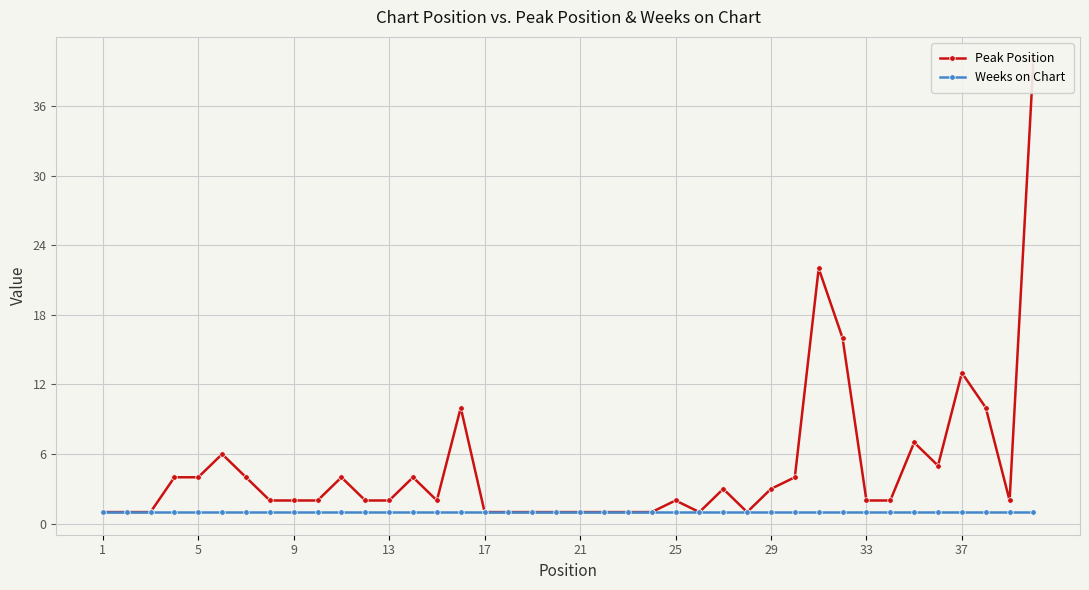

Read the Weeks on Chart value at 33.

1